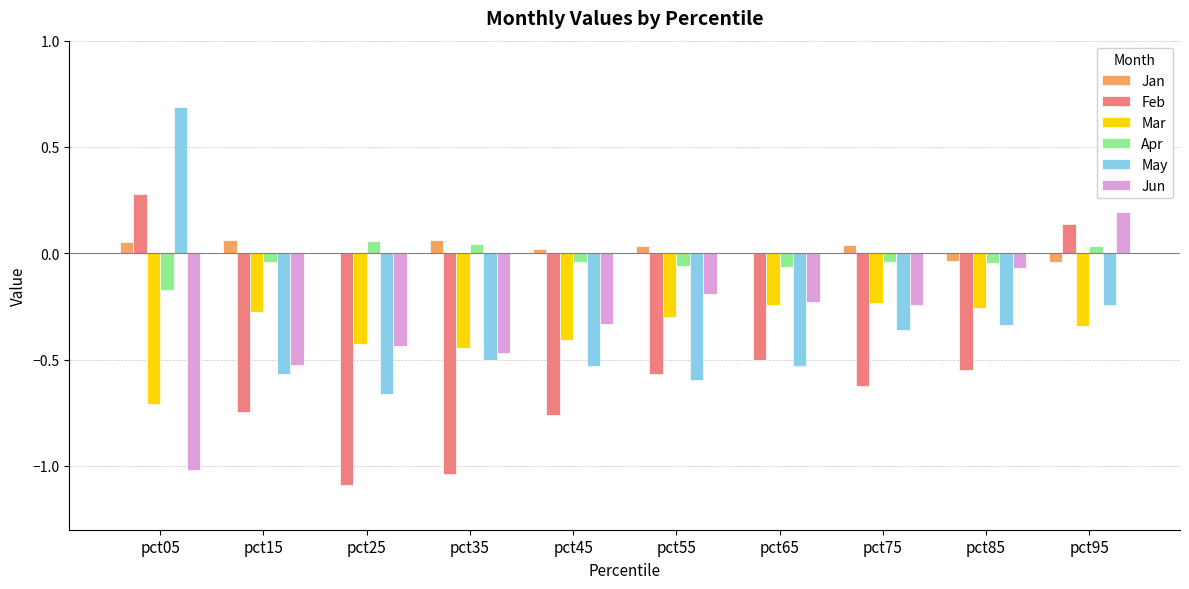

What is the sum of all Feb values?

-5.5